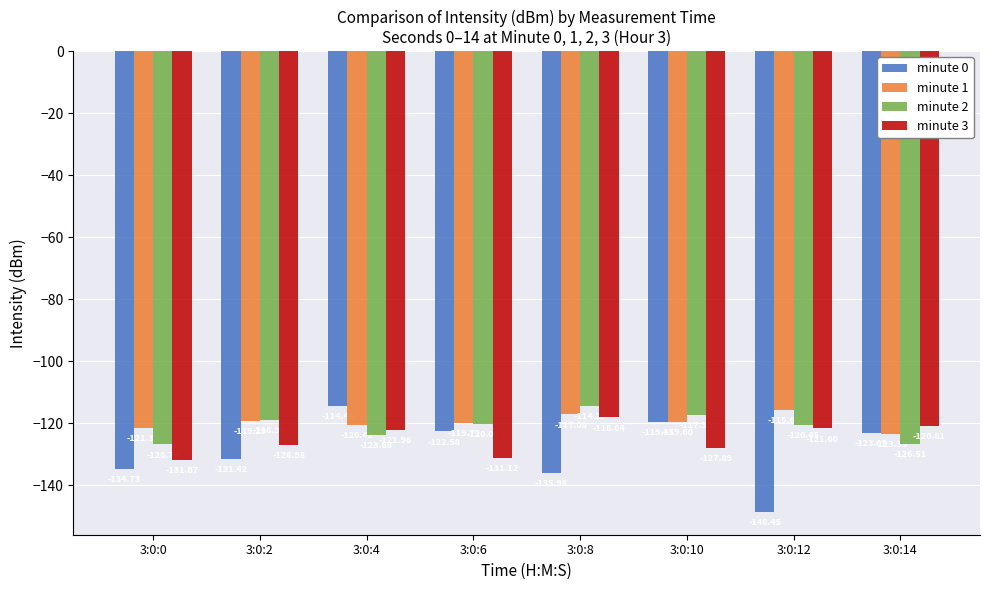

What are all the series names shown in the legend?

minute 0, minute 1, minute 2, minute 3